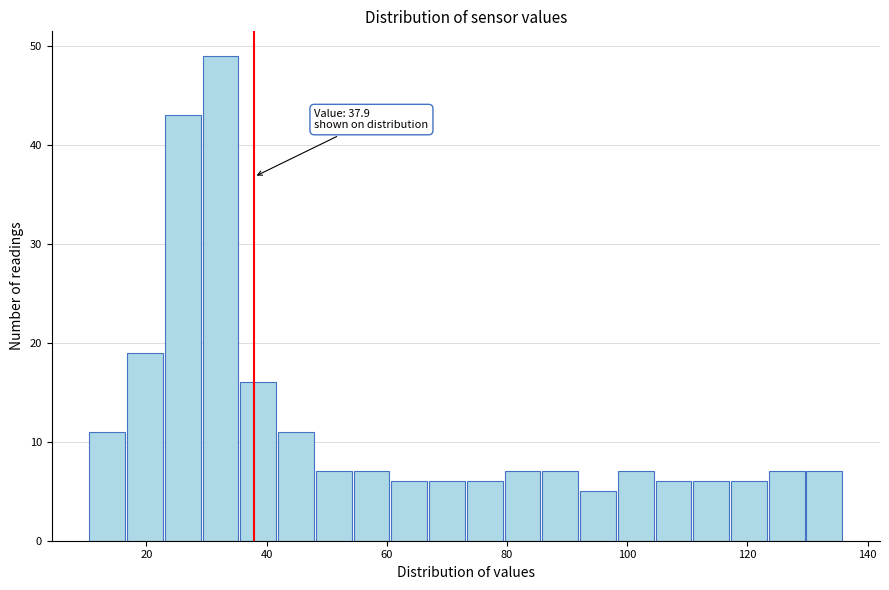

Around what value on the x-axis is the tallest bar? Give the approximate position of its centre, as read against the axis.

32